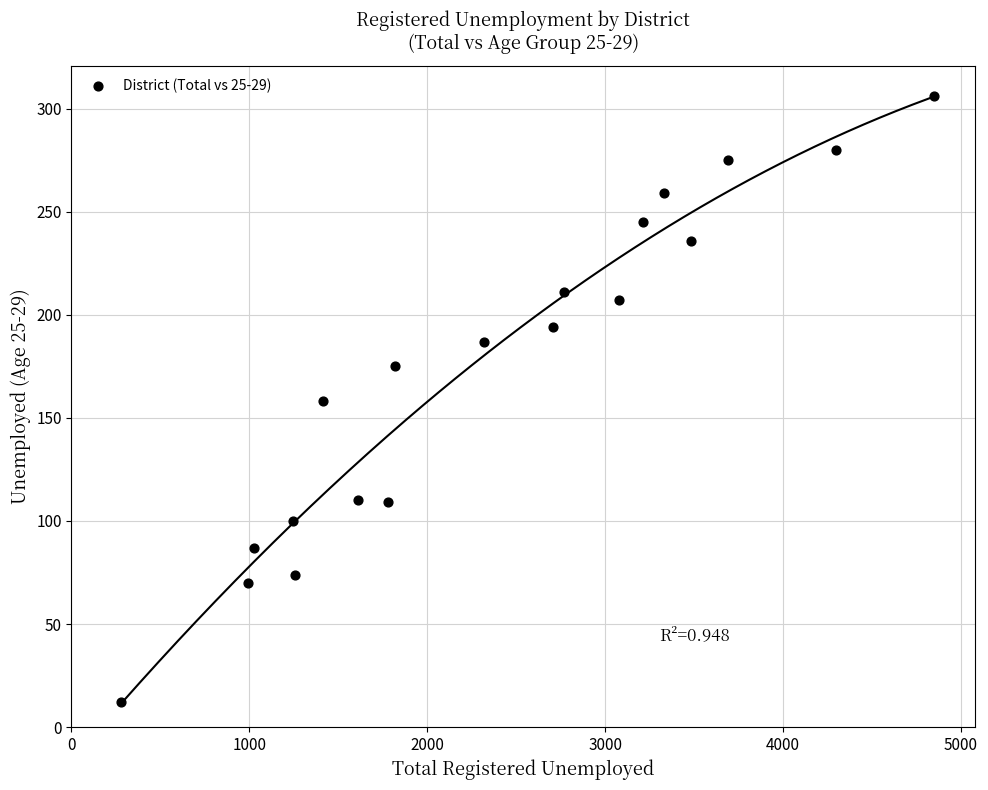

What is the range of Y values (max minus min)?

294